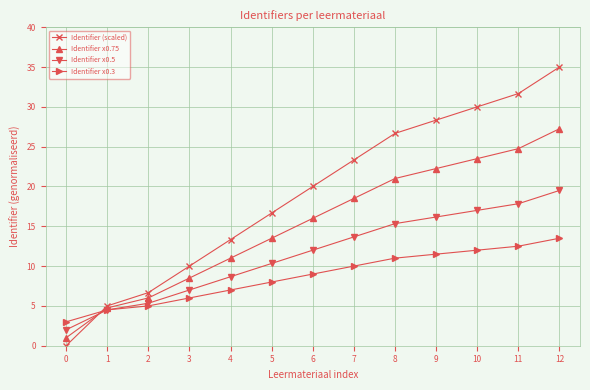

At 0, list the series in order from smallest to largest.

Identifier (scaled), Identifier x0.75, Identifier x0.5, Identifier x0.3